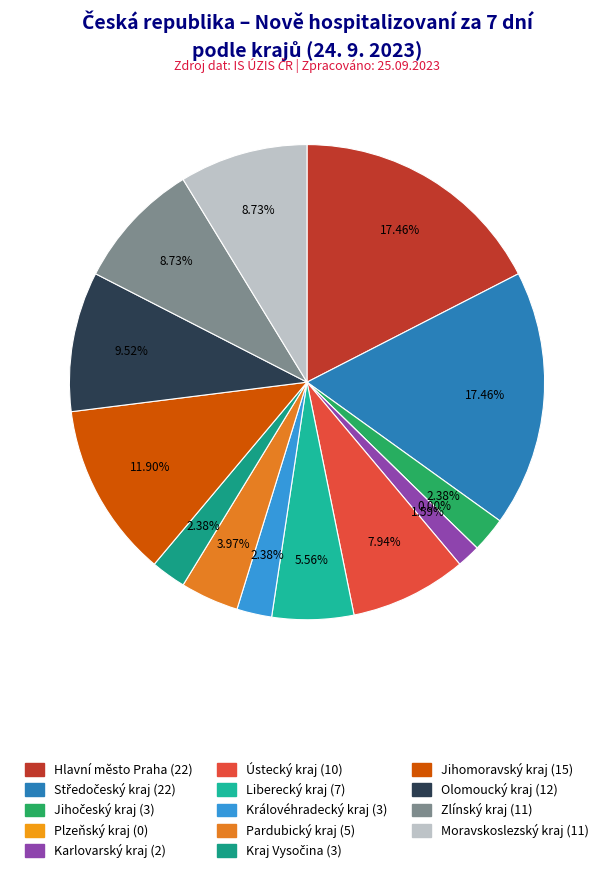

Does Hlavní město Praha represent more than half of the total?

No